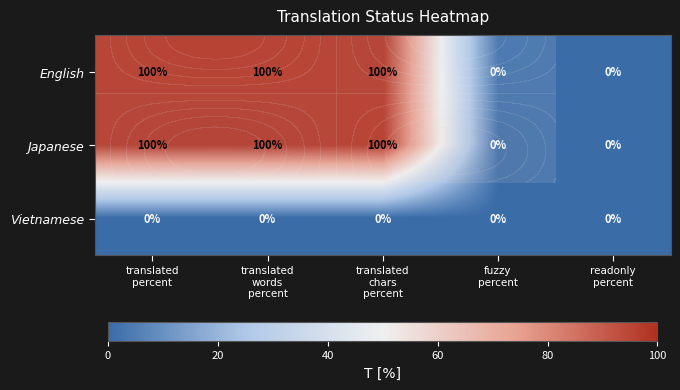

How many data points in English are less than 100?

2